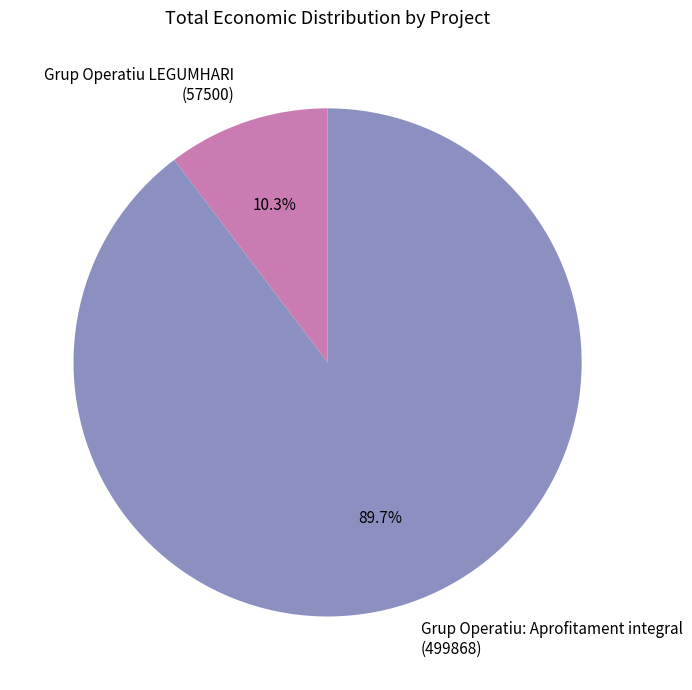

What percentage is NOT represented by Grup Operatiu: Aprofitament integral?

10.3%